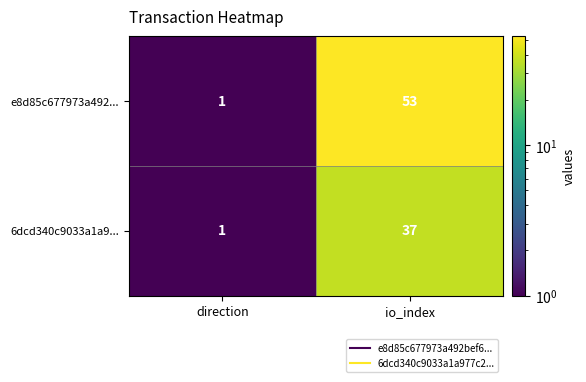

What is the minimum value shown in the chart?

1